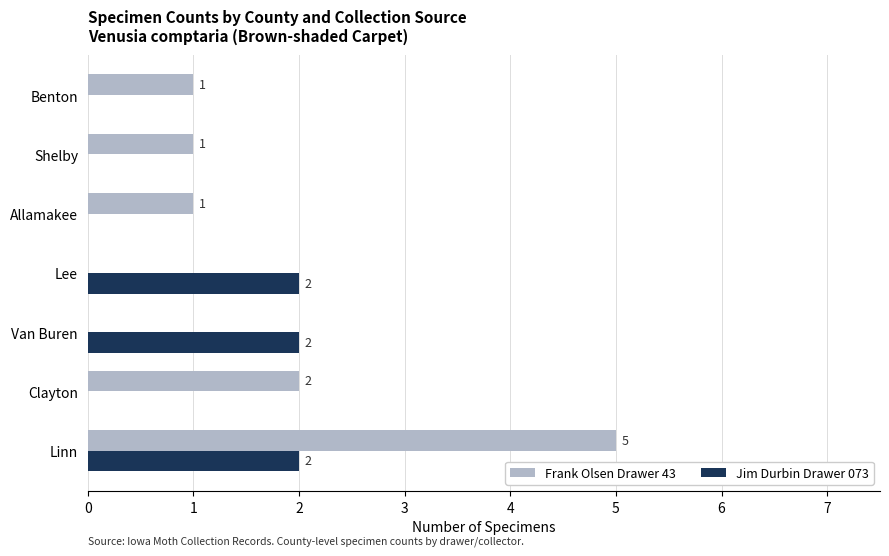

At which category is the sum across all series the highest?

Linn